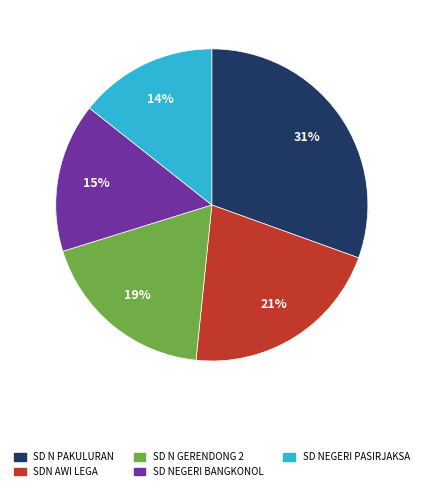

Does SD N PAKULURAN account for over 50% of the chart?

No